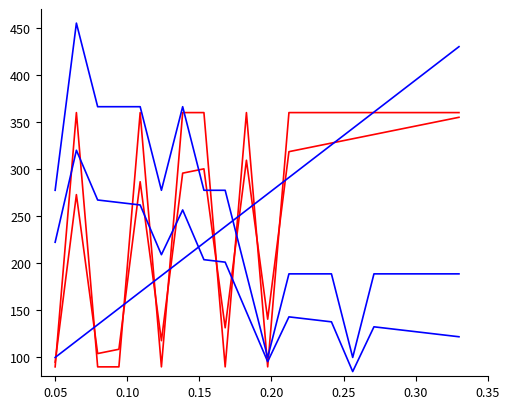

What is the maximum value shown in the chart?

455.0